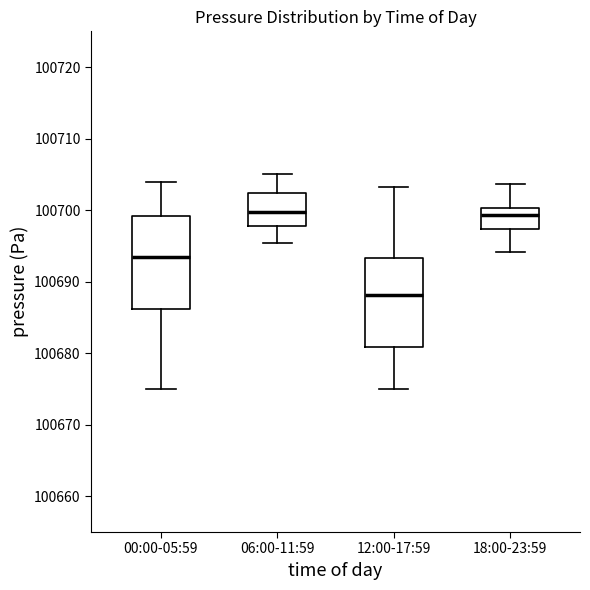

Which box has the lowest median line?

12:00-17:59